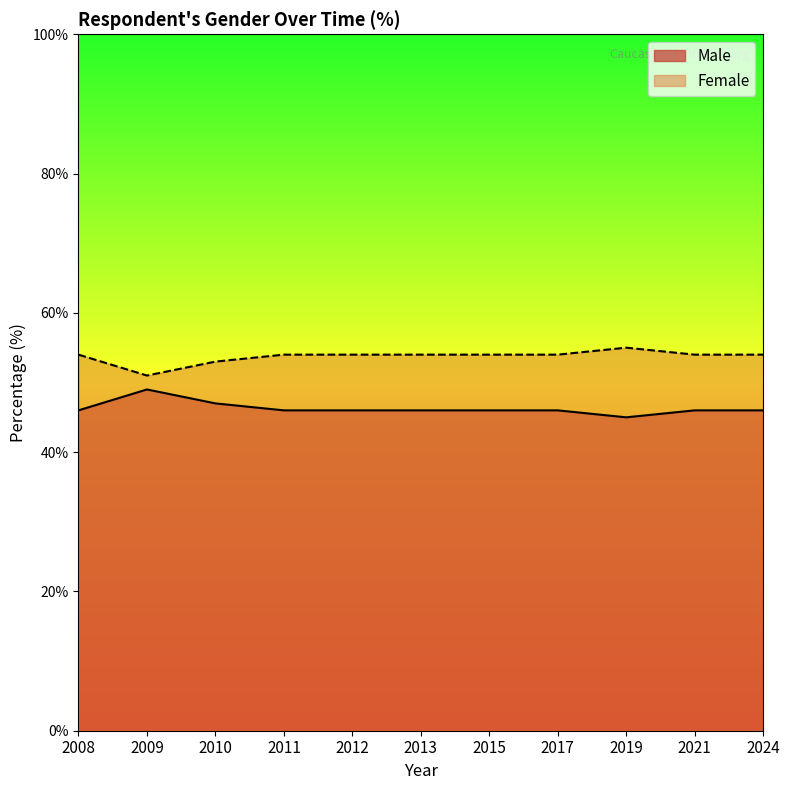

List the series in order of their peak value, lowest first.

Male, Female